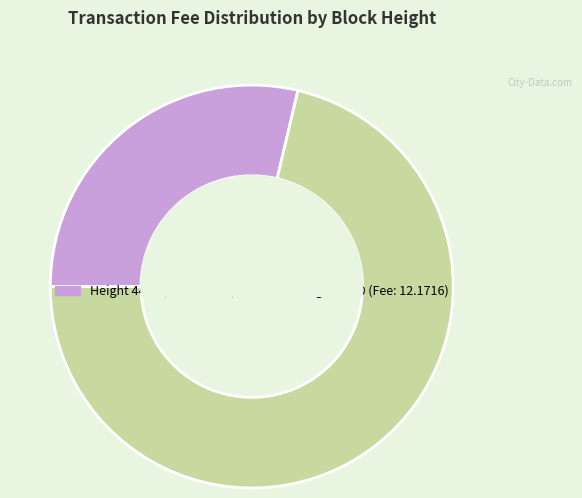

Is there a majority slice in this chart?

Yes